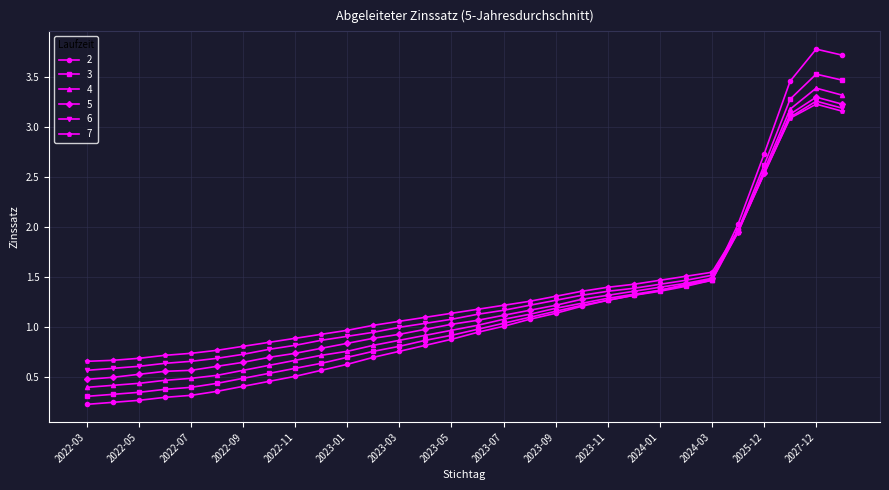

At how many categories does at least one series exceed 0?

30